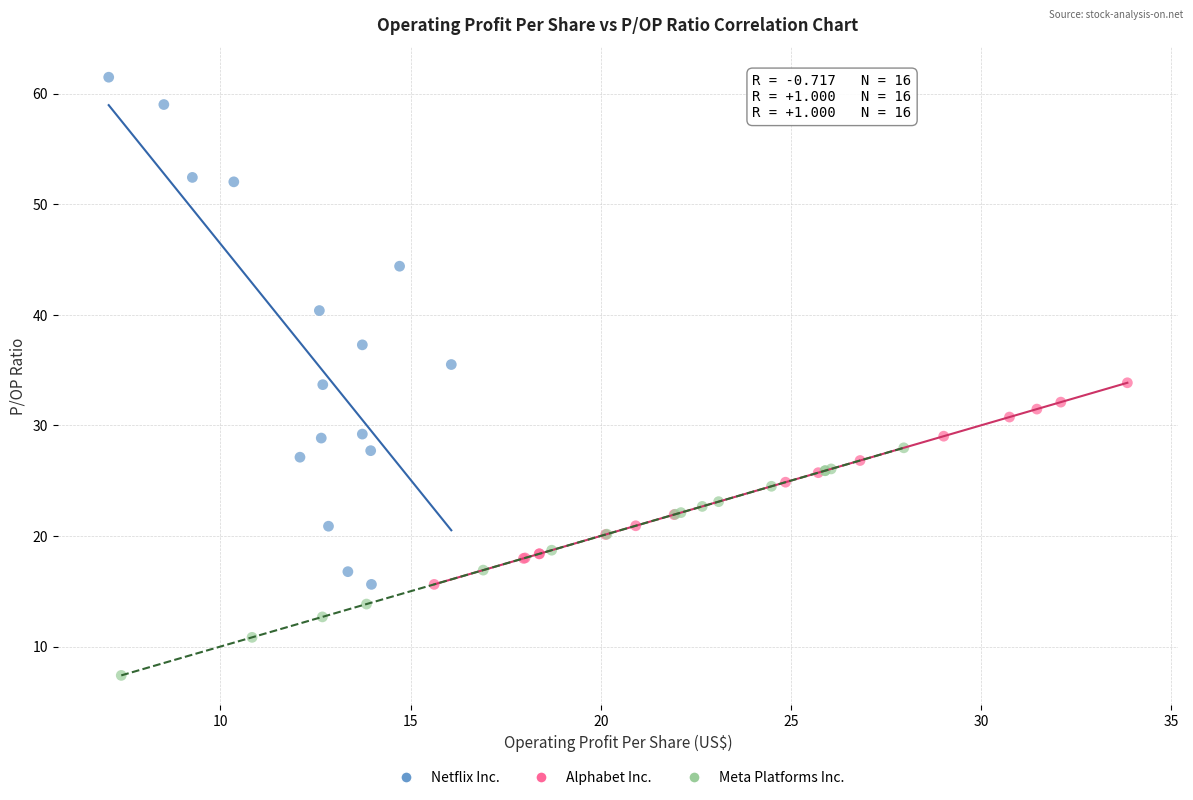

What are all the series names shown in the legend?

Netflix Inc., Alphabet Inc., Meta Platforms Inc.